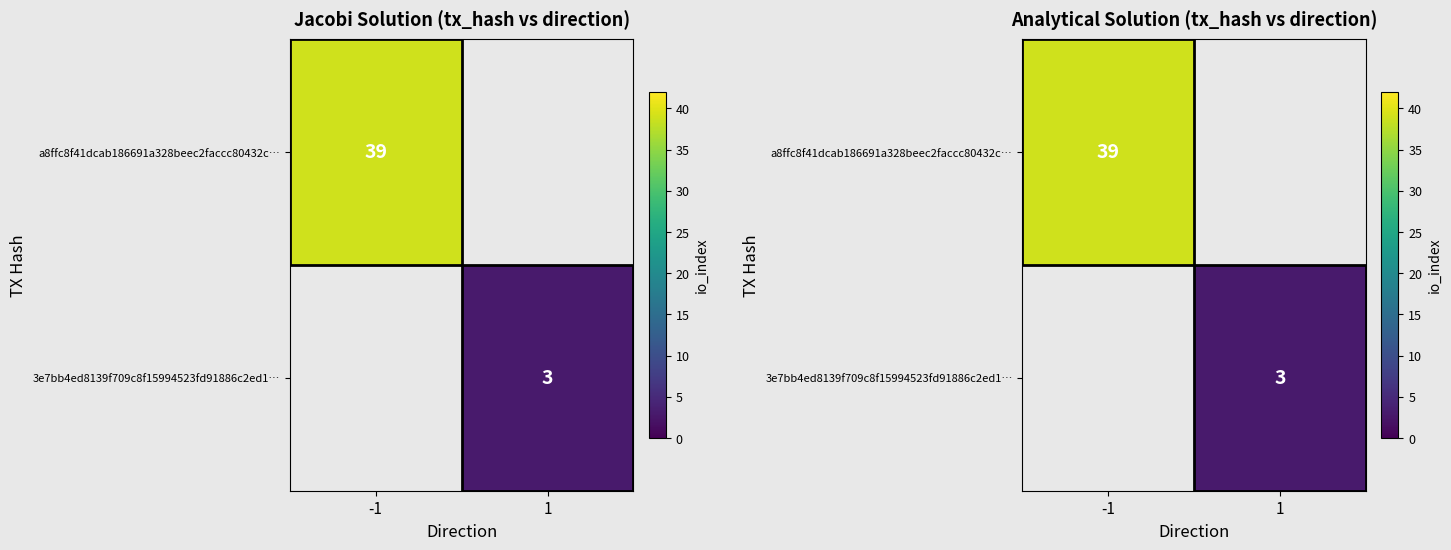

How many categories are shown in the chart?

2